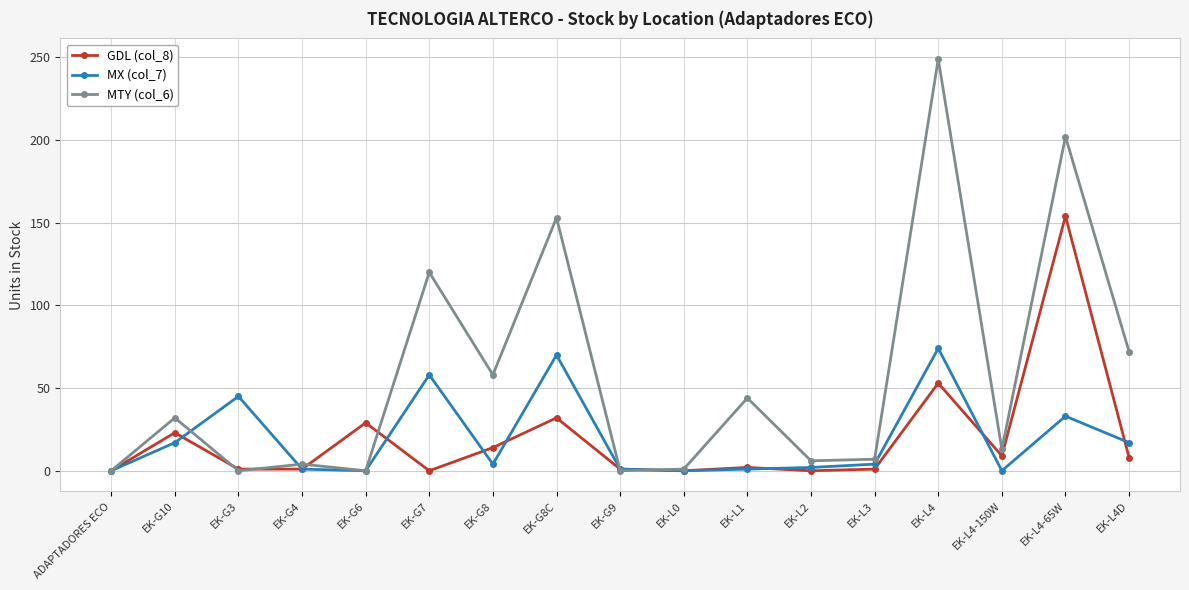

What is the label of the 16th point from the left?

EK-L4-65W